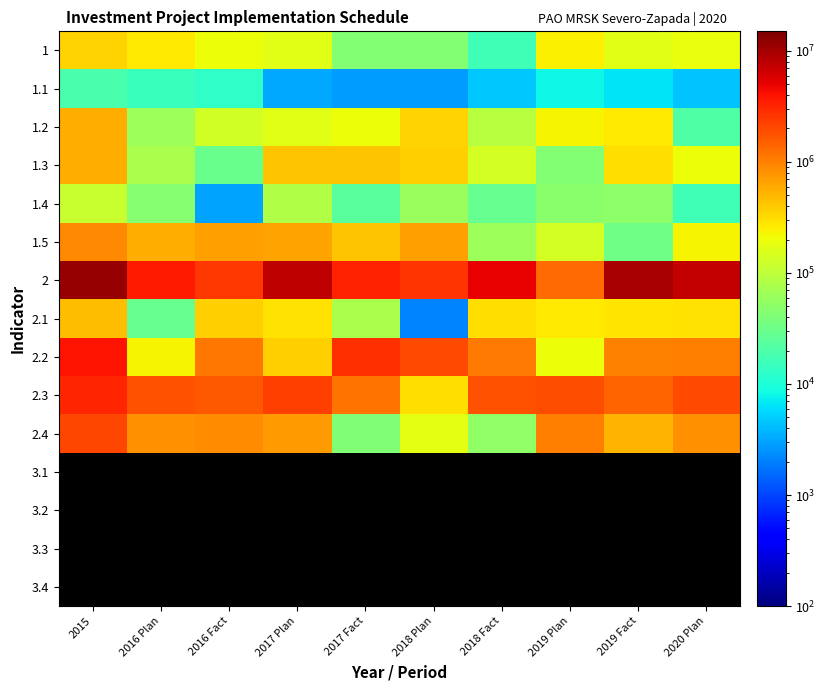

What is the difference between the highest and lowest values at 2019 Fact?

9650317.7